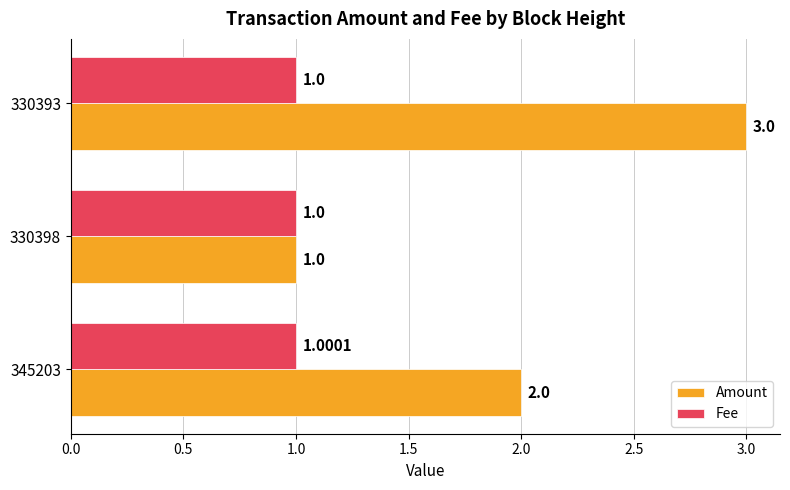

Rank the series by their maximum value, from lowest to highest.

Fee, Amount